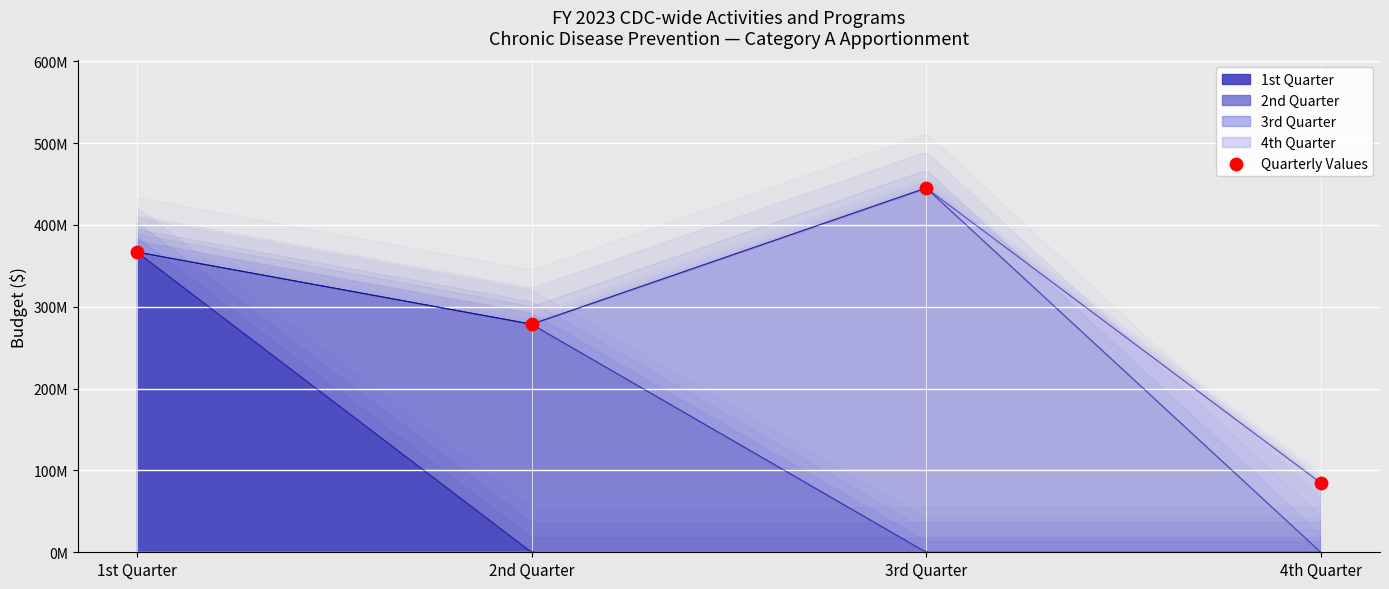

Approximately how many times larger is the value at 4th Quarter compared to 1st Quarter?

0.2